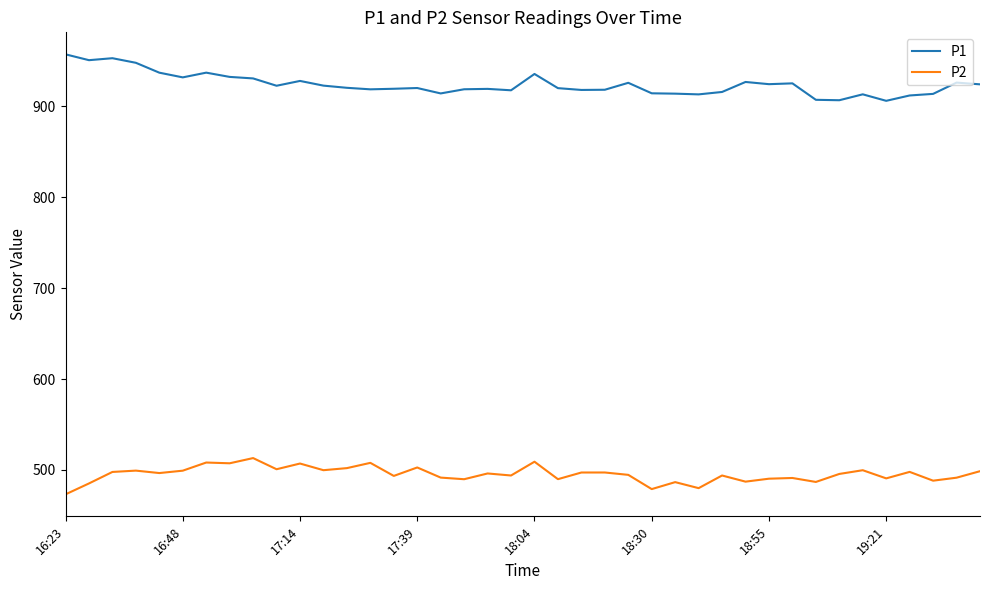

Which series has the largest total across all categories?

P1